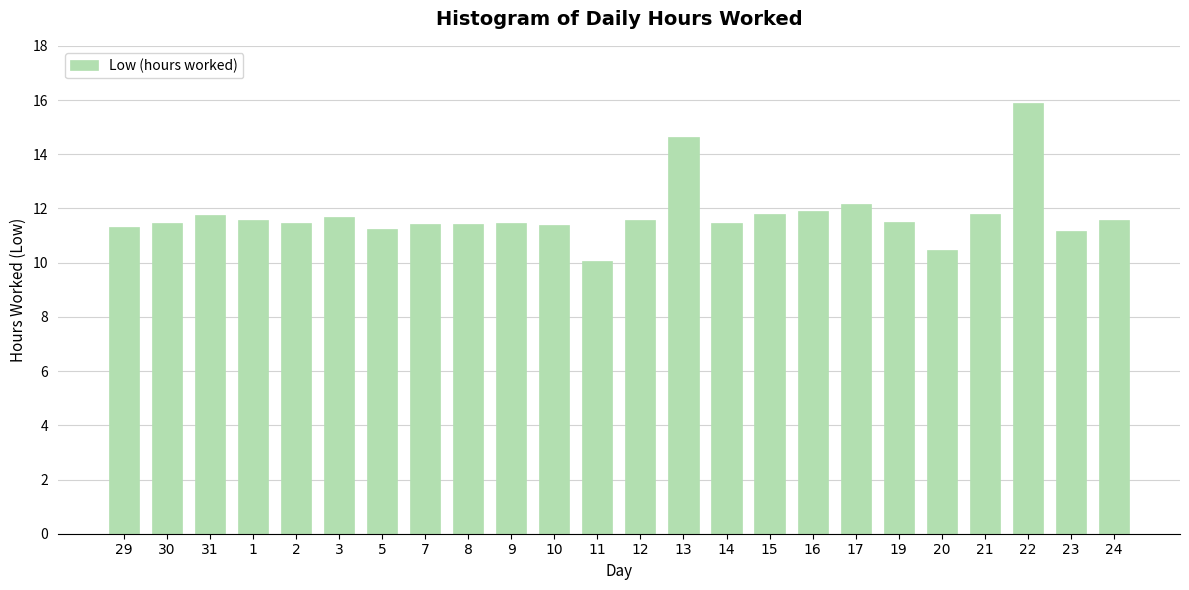

What is the difference between the values at 11 and 16?

1.9